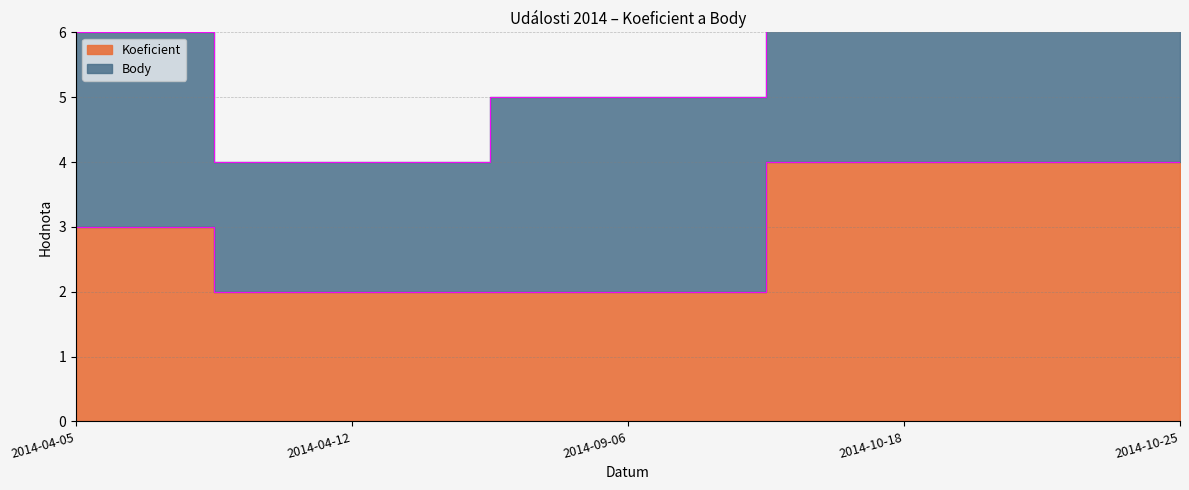

Reading right to left, what are all the values shown in this chart?

2014-10-25=4	2014-10-18=4	2014-09-06=2	2014-04-12=2	2014-04-05=3